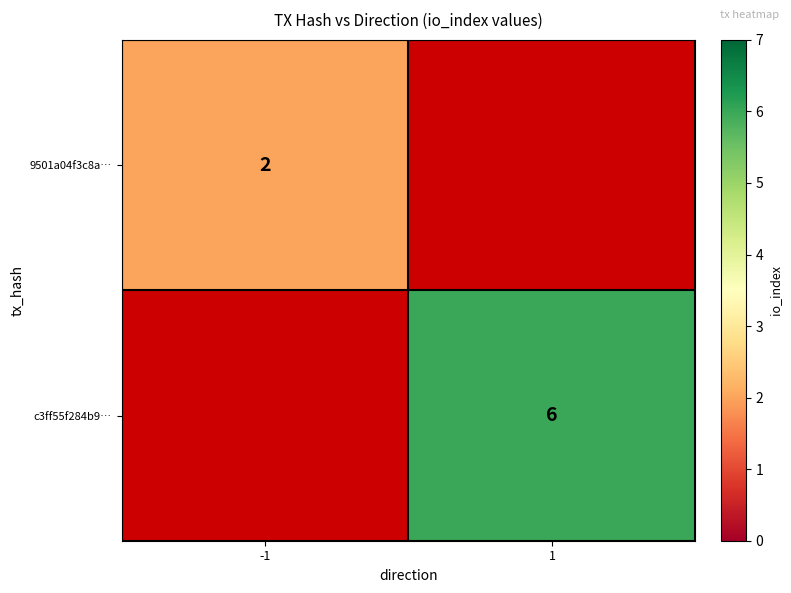

The c3ff55f284b9… series shows 4.1 at 1. True or false?

False